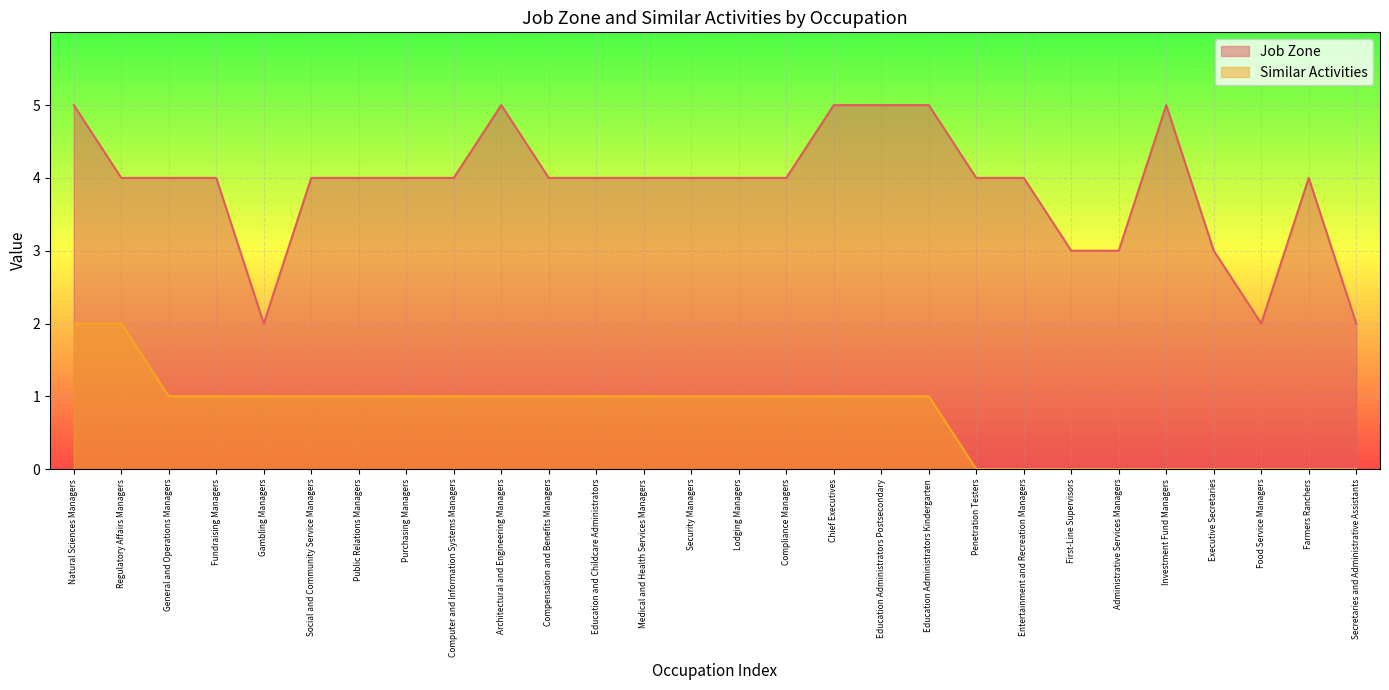

What is the total value across all series at Regulatory Affairs Managers?

6